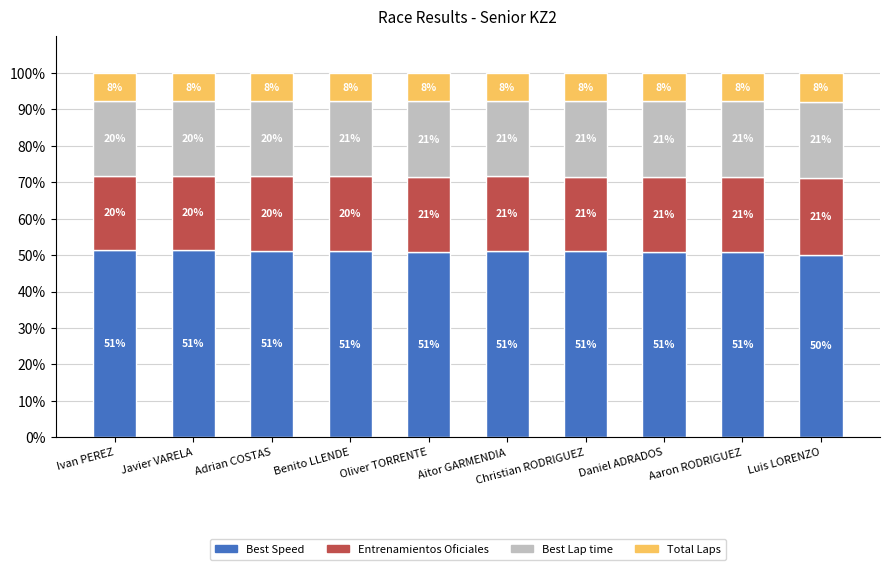

What is the approximate value of Best Speed at Adrian COSTAS?

51.2